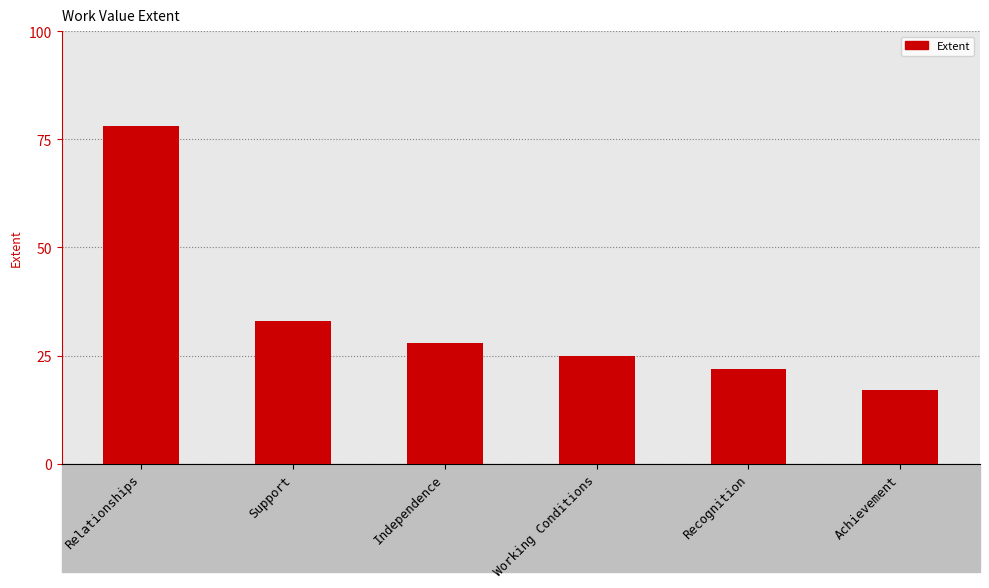

What is the sum of the values at Working Conditions and Support?

58